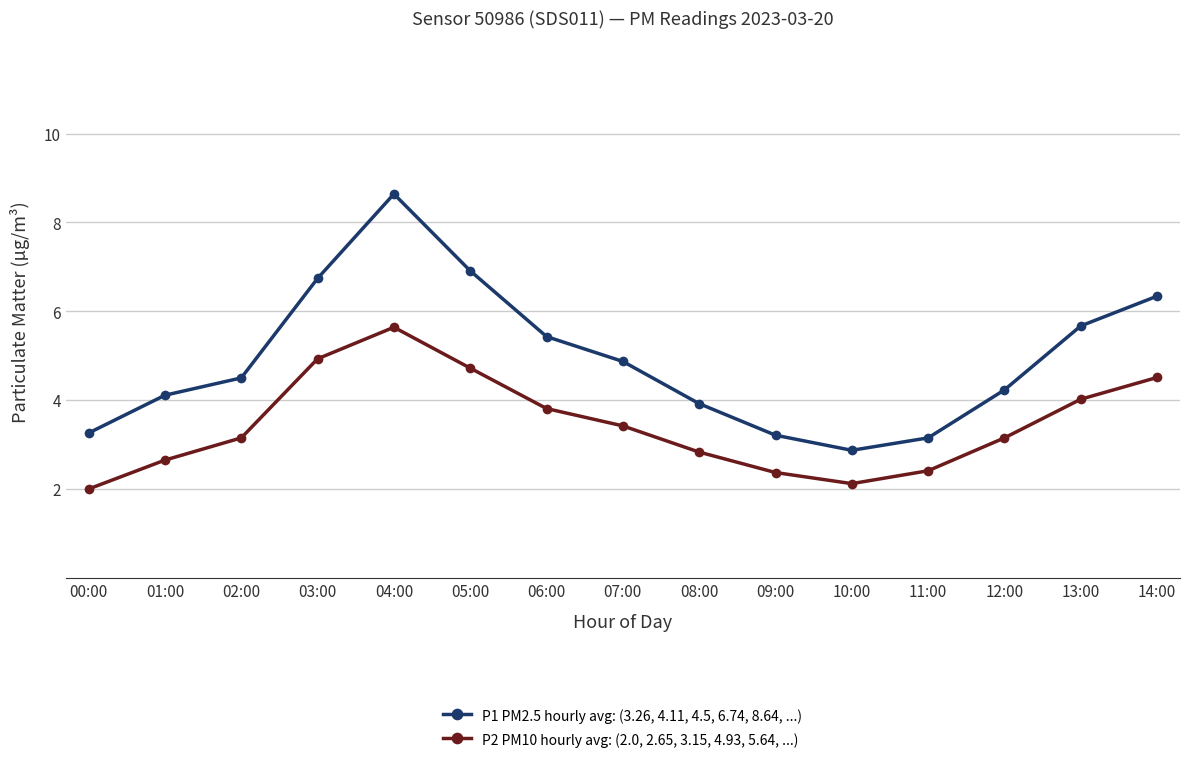

What is the total value across all series at 07:00?

8.3